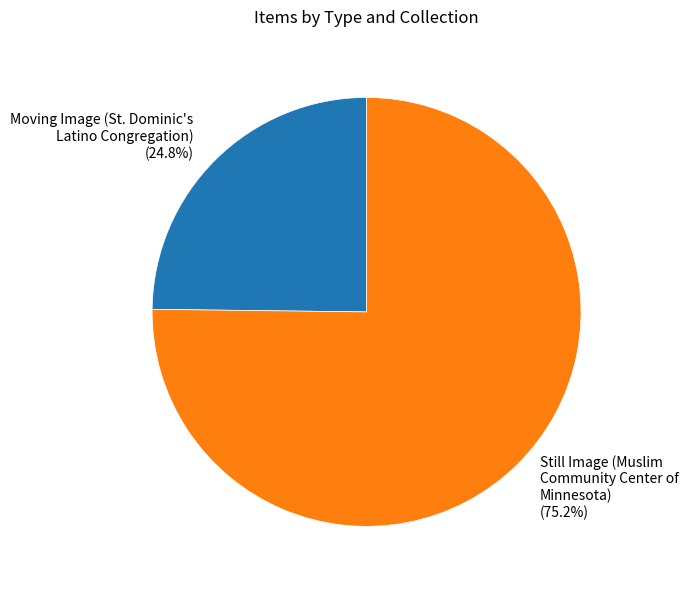

True or false: Still Image (Muslim Community Center of Minnesota) accounts for 68% of the total.

False